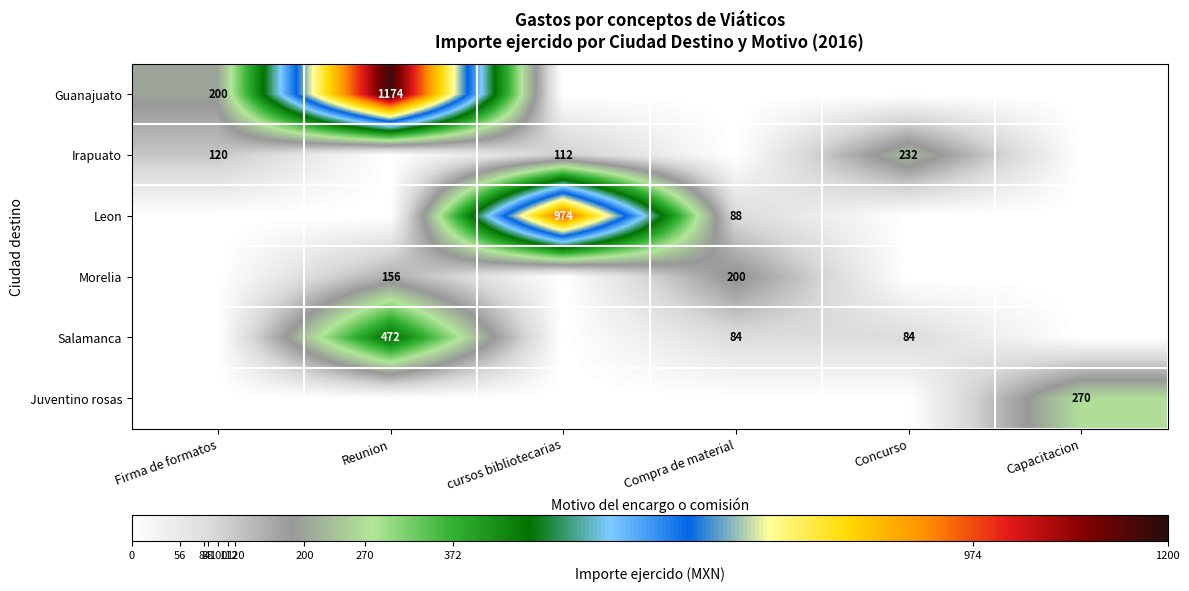

The Morelia series shows 156 at Reunion. True or false?

True